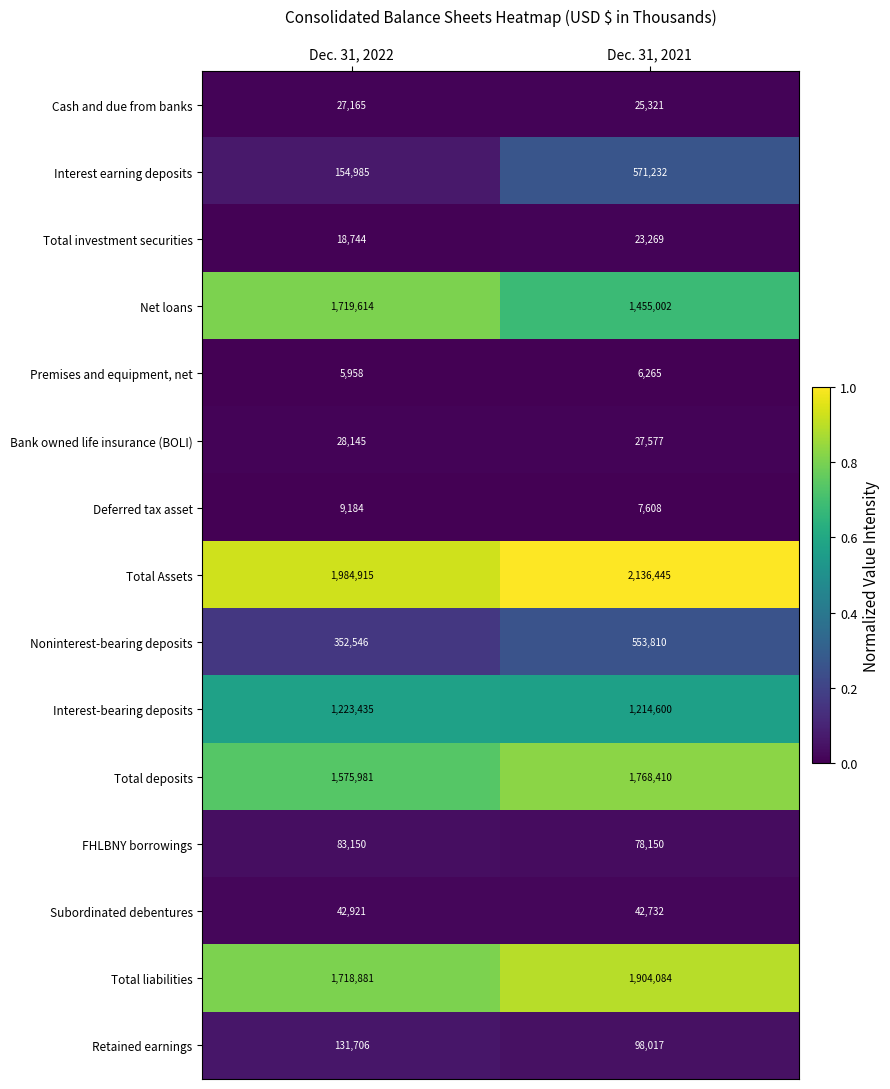

Read the Retained earnings value at Dec. 31, 2021.

98017